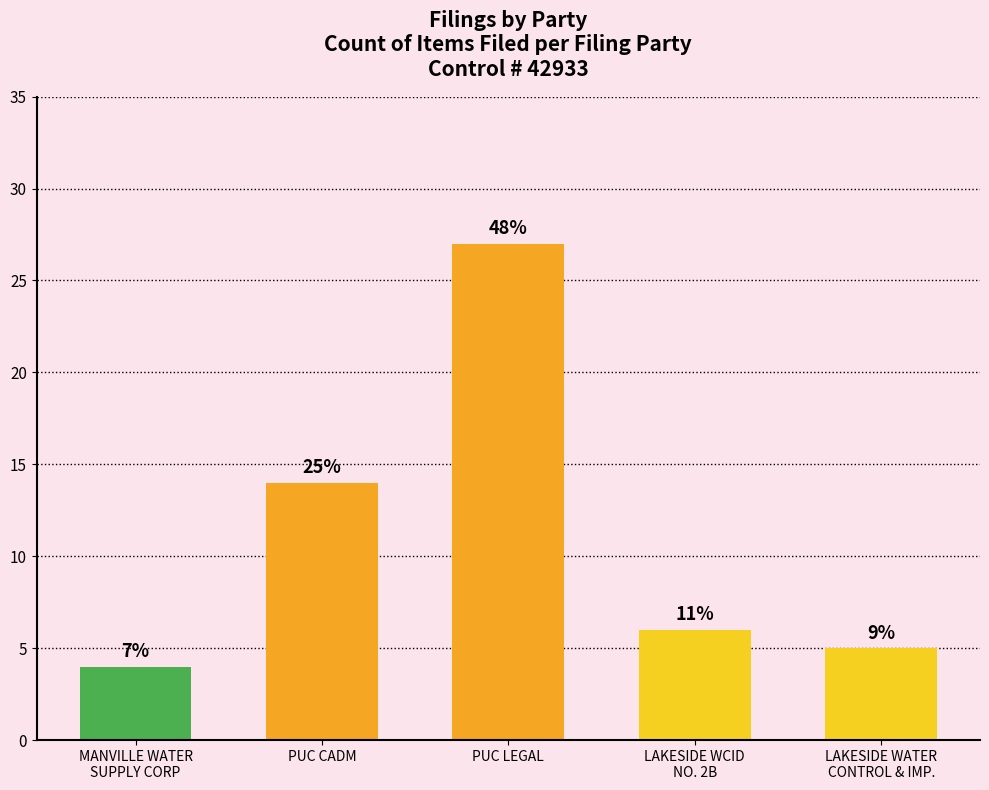

Does the chart contain stacked bars?

No